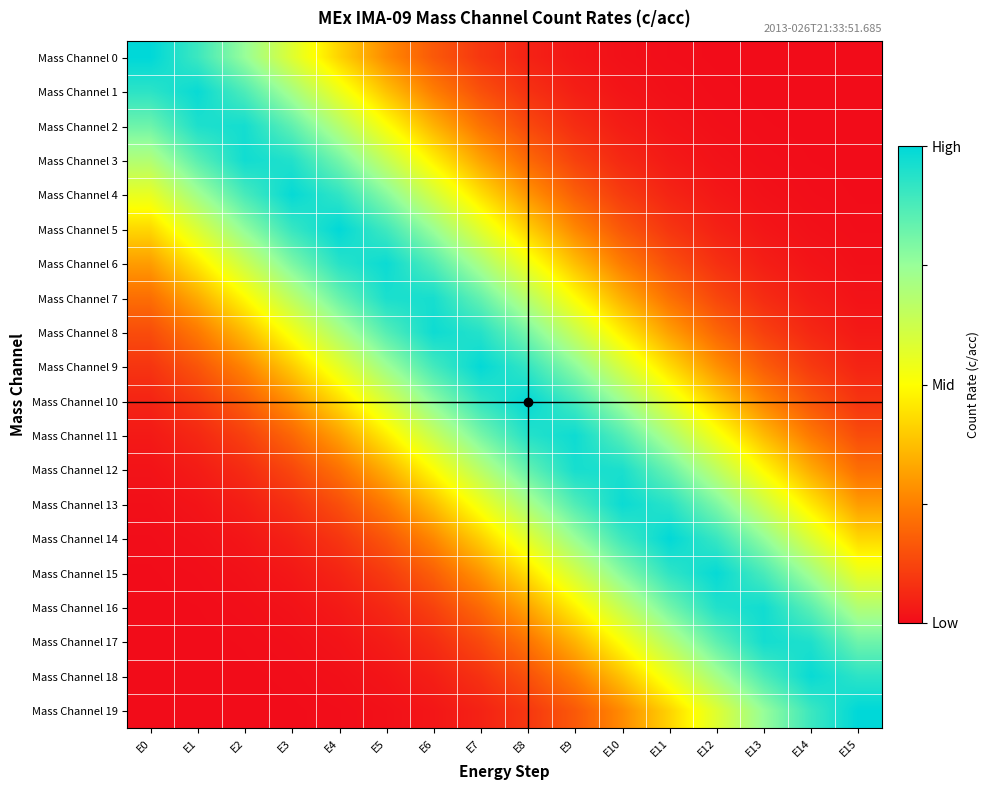

Which series has the largest total across all categories?

Mass Channel 9